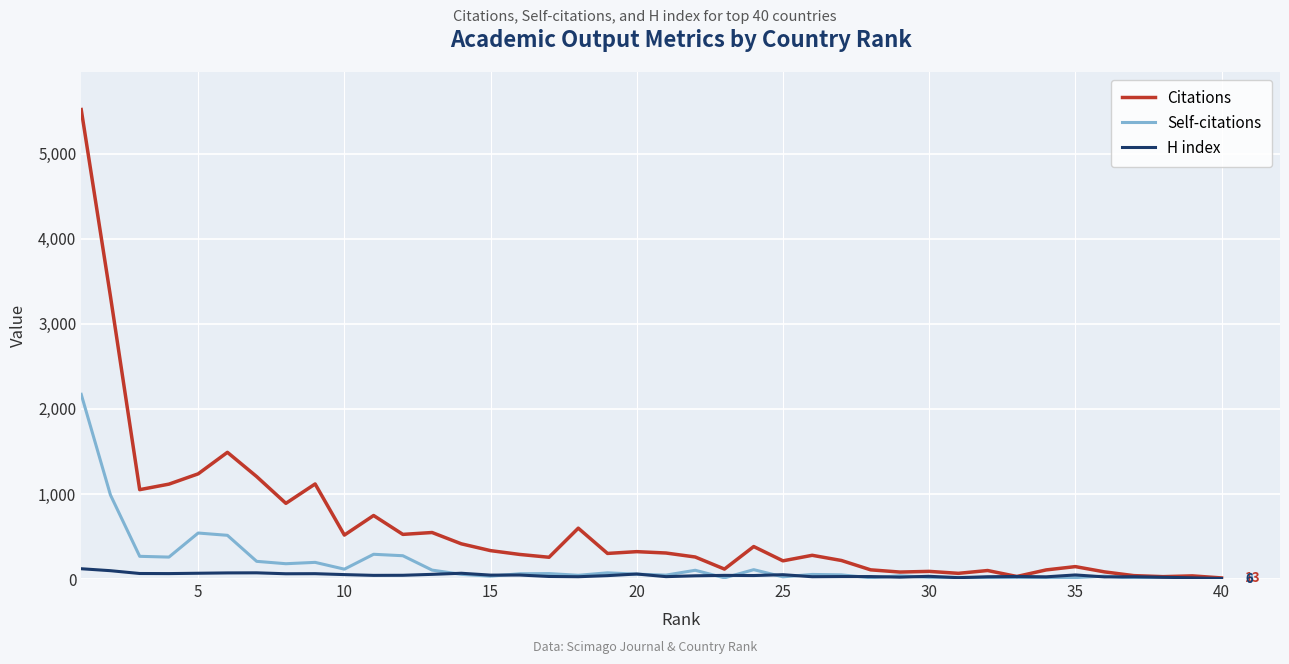

Which series has the largest range (max minus min)?

Citations